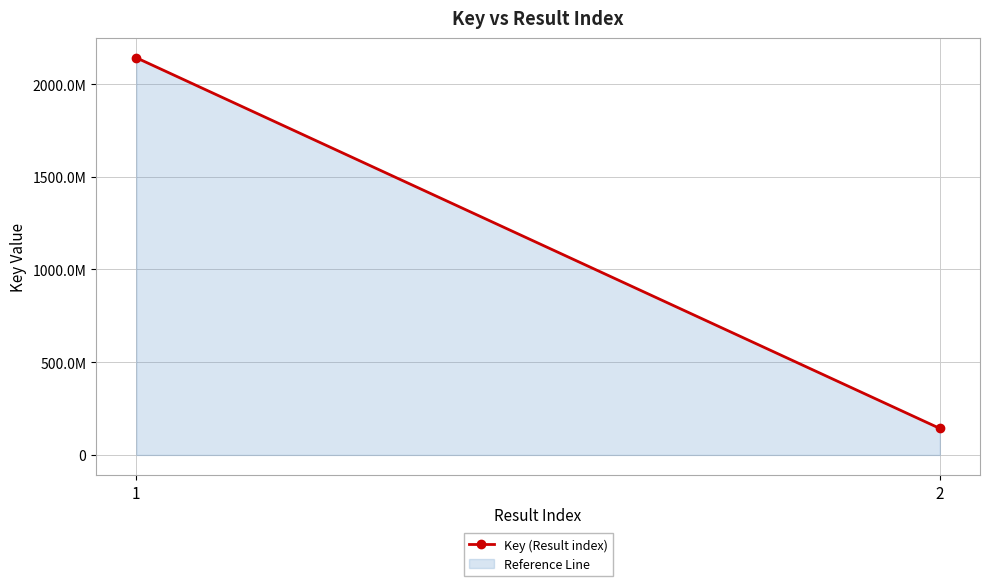

What is the value of the 2nd point from the left?

142977482